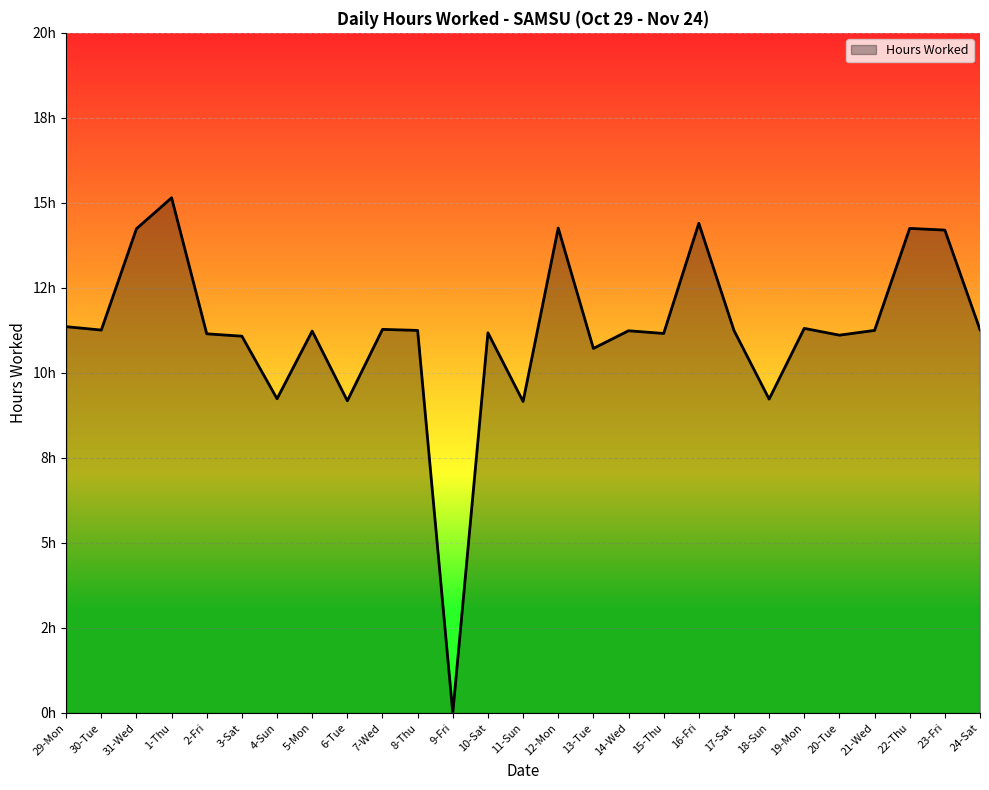

Does the chart display data point markers on the line(s)?

No